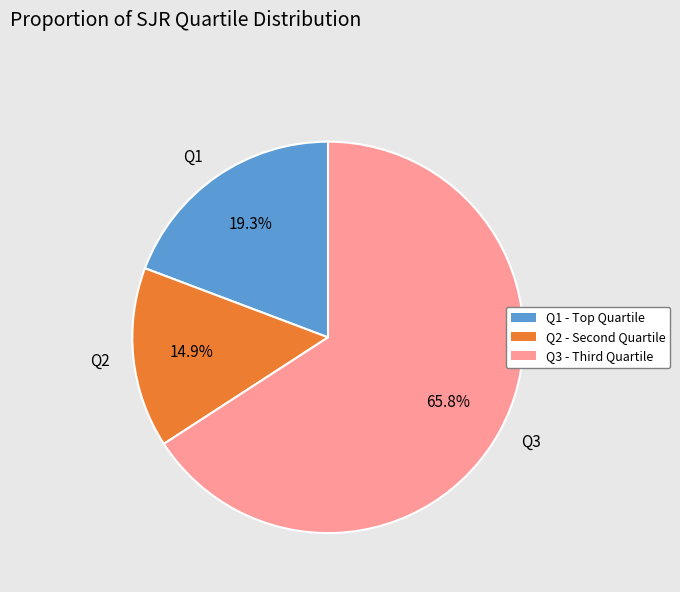

To the nearest percent, what is the difference between the largest and smallest slice percentages?

51%